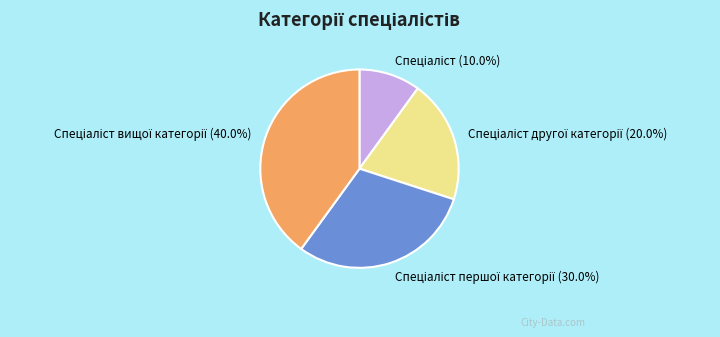

Is there any slice that represents more than half of the pie?

No